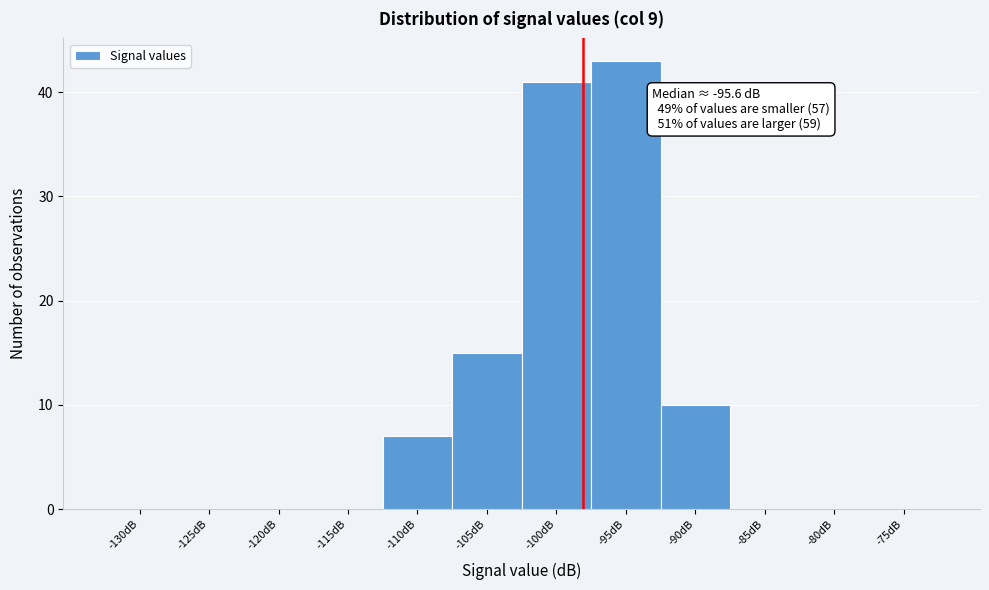

Reading left to right, what are all the values shown in this chart?

-130dB=0	-125dB=0	-120dB=0	-115dB=0	-110dB=7	-105dB=15	-100dB=41	-95dB=43	-90dB=10	-85dB=0	-80dB=0	-75dB=0